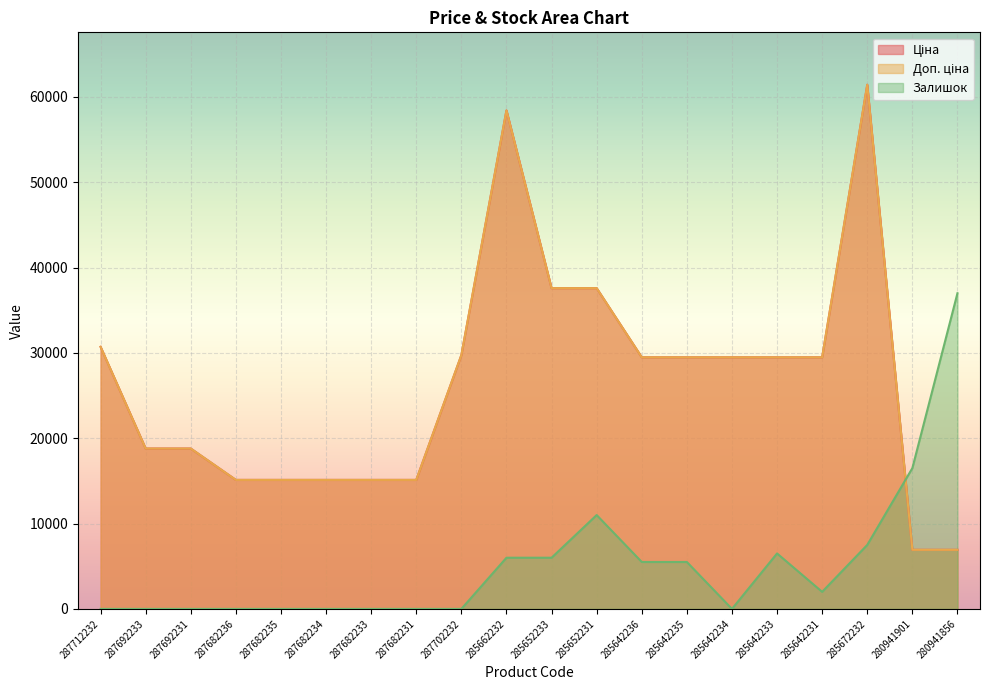

What is the difference between the second highest and second lowest values in the Залишок series?

16500.0